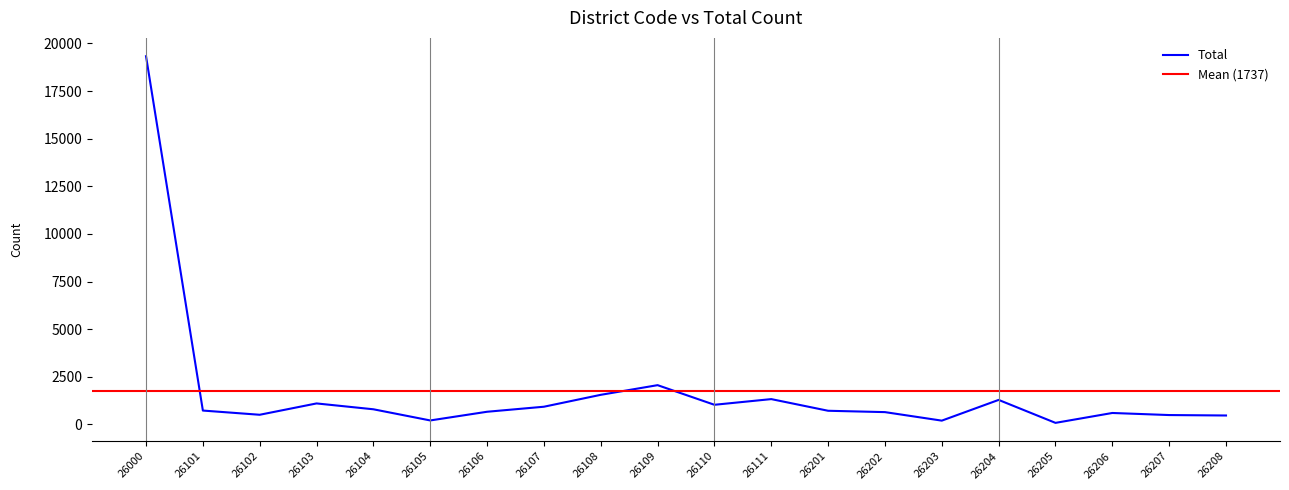

What is the highest value of the Total series?

19327